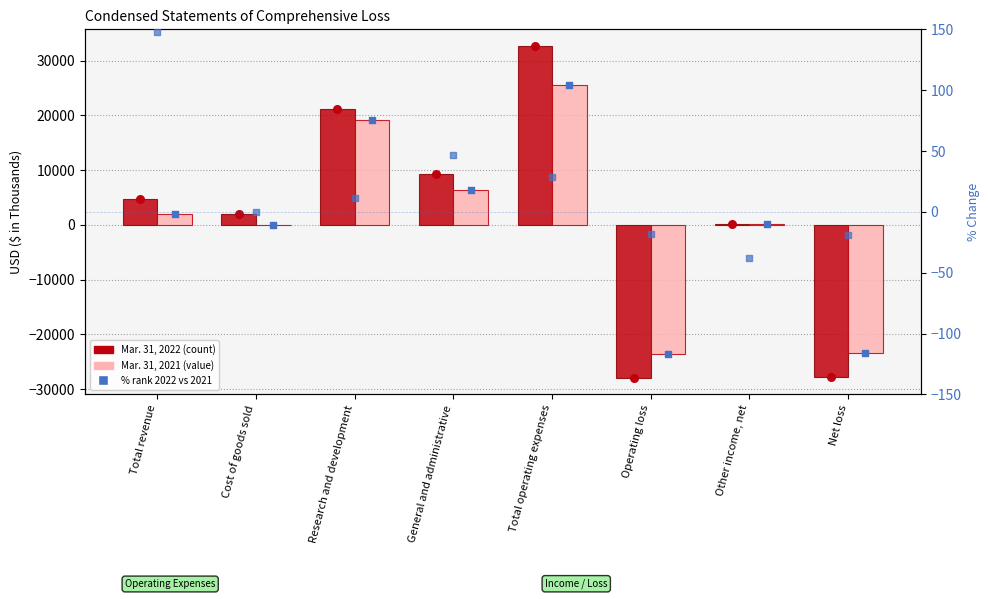

At which category is the sum across all series the highest?

Total operating expenses